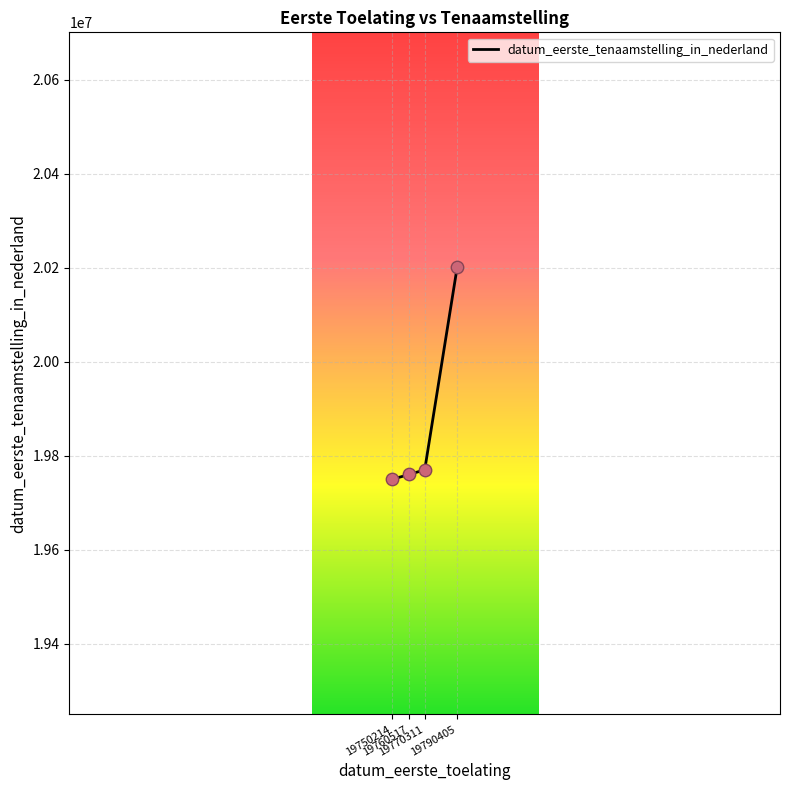

What is the ratio of the value at 19750214 to the value at 19770311?

1.0